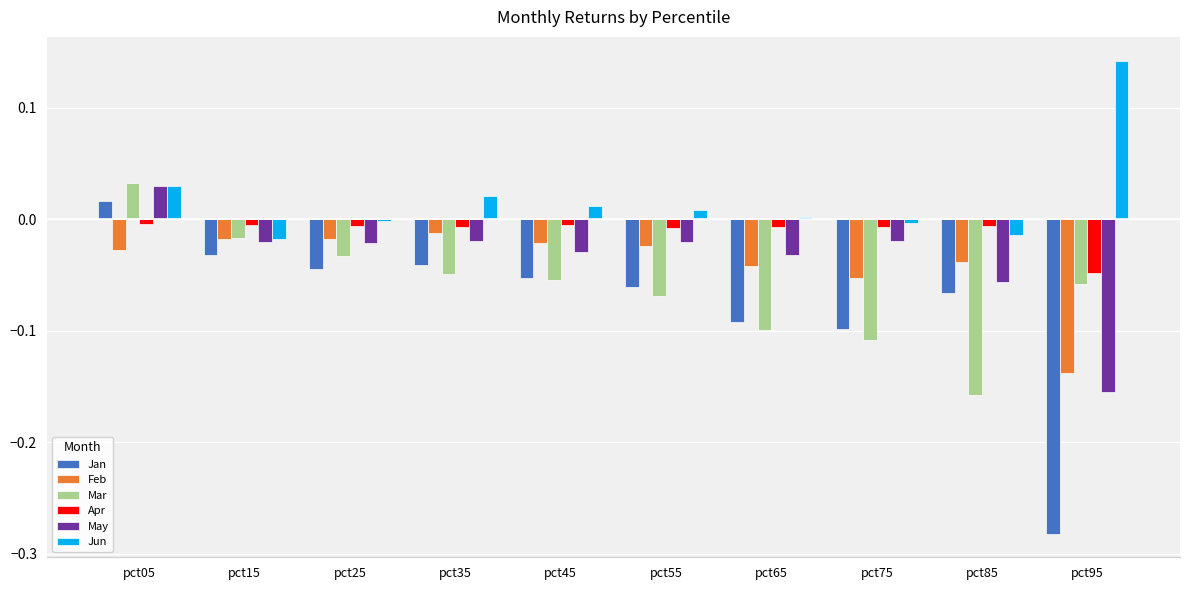

The value of Apr at pct65 is -0.0. True or false?

True